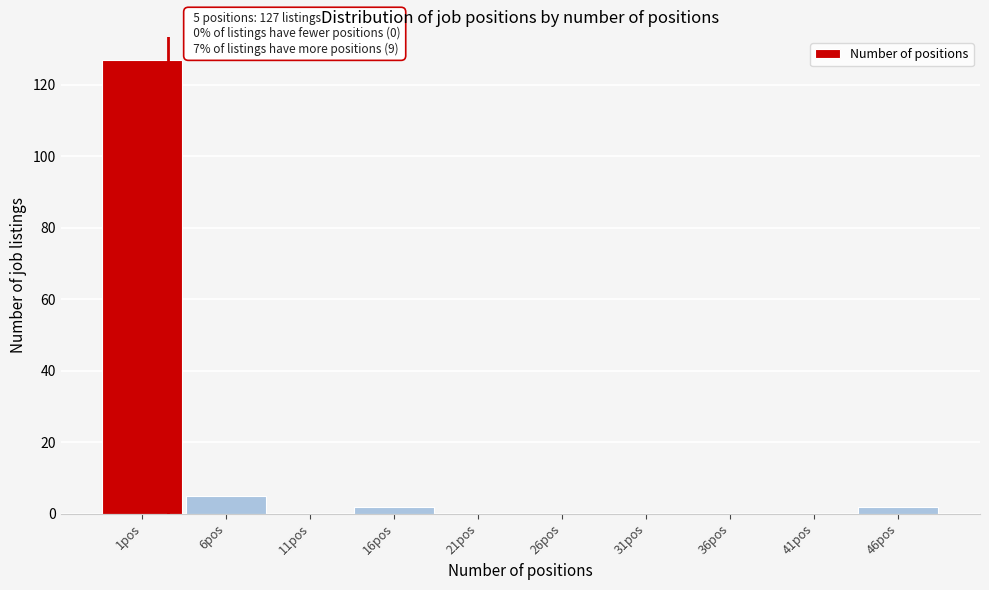

Reading left to right, extract all data points from this chart.

1pos=127	6pos=5	11pos=0	16pos=2	21pos=0	26pos=0	31pos=0	36pos=0	41pos=0	46pos=2